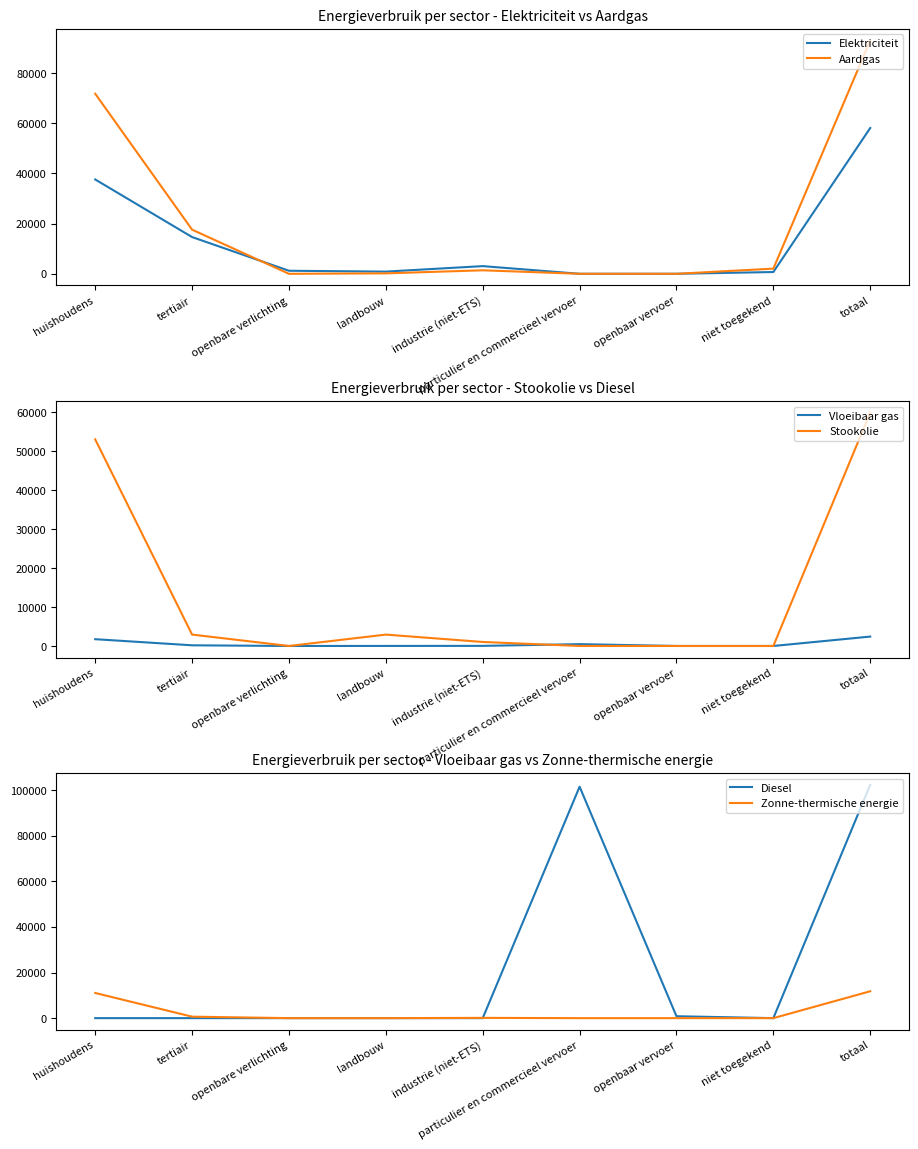

In Diesel, how many points are higher than both neighbors (excluding endpoints)?

1